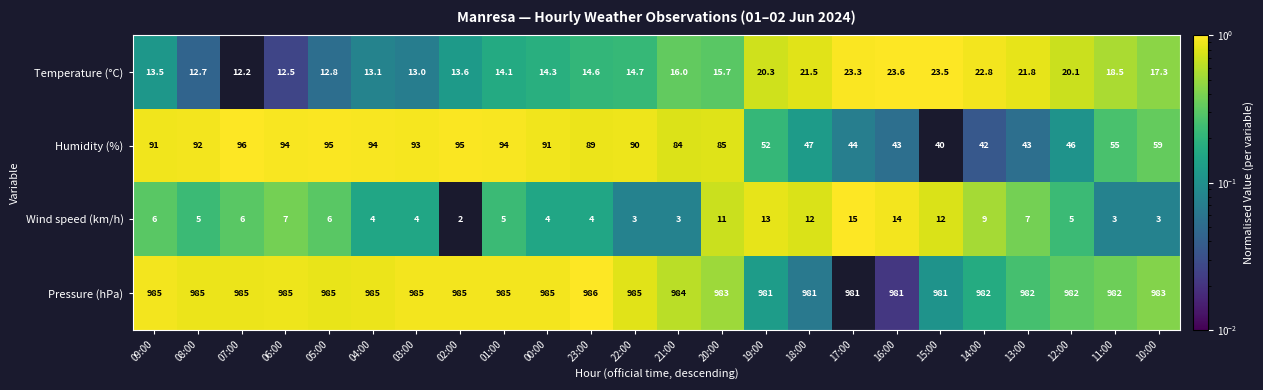

What is the total value across all series at 01:00?

1098.1